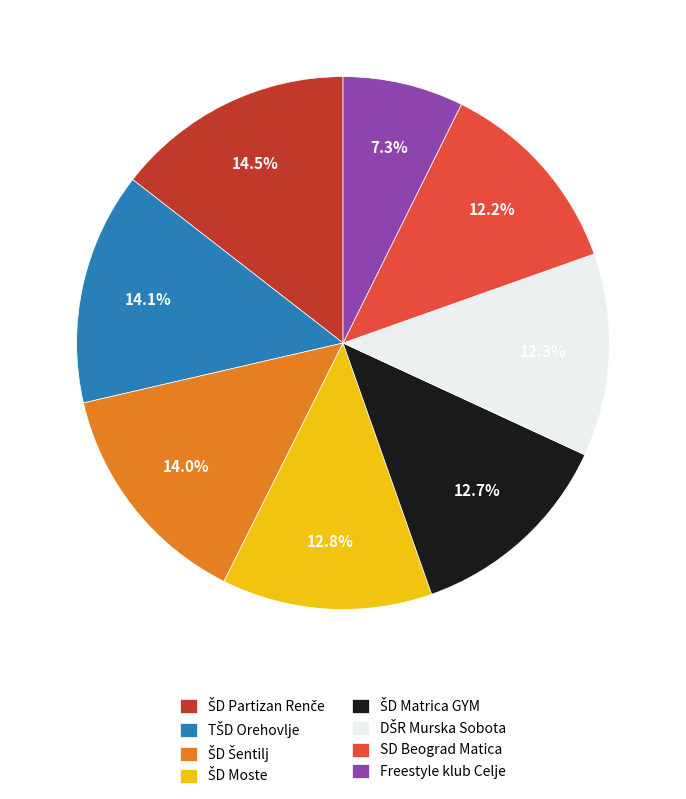

How many slices are in this pie chart?

8